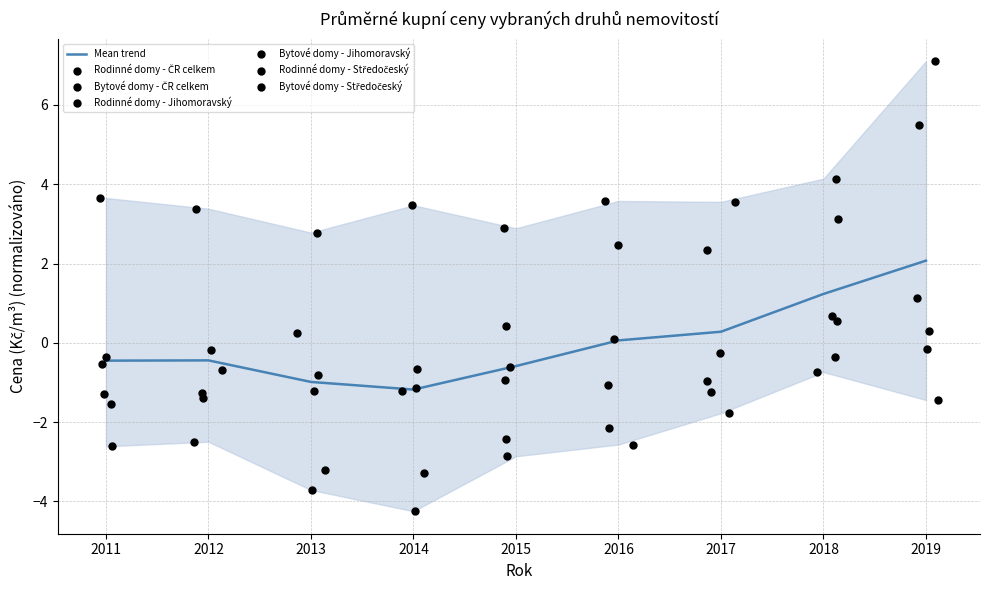

At how many categories does at least one series exceed 1?

9